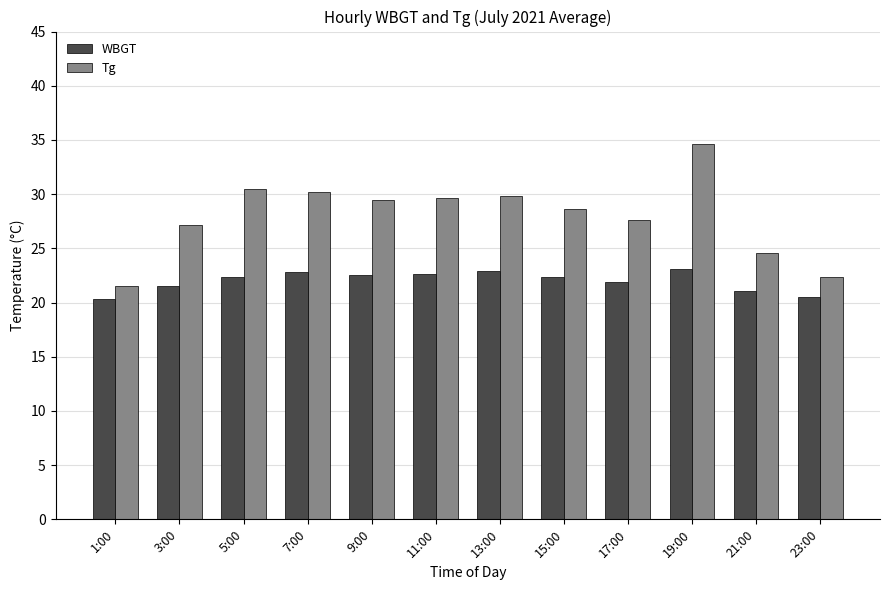

Between 13:00 and 21:00, which series saw the biggest shift?

Tg